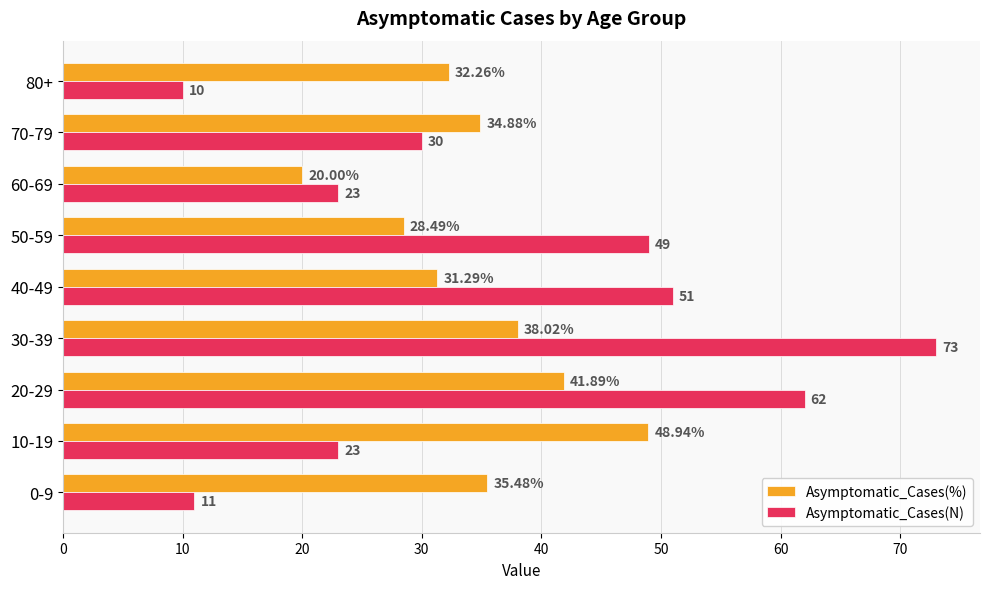

At how many categories does at least one series exceed 30?

8